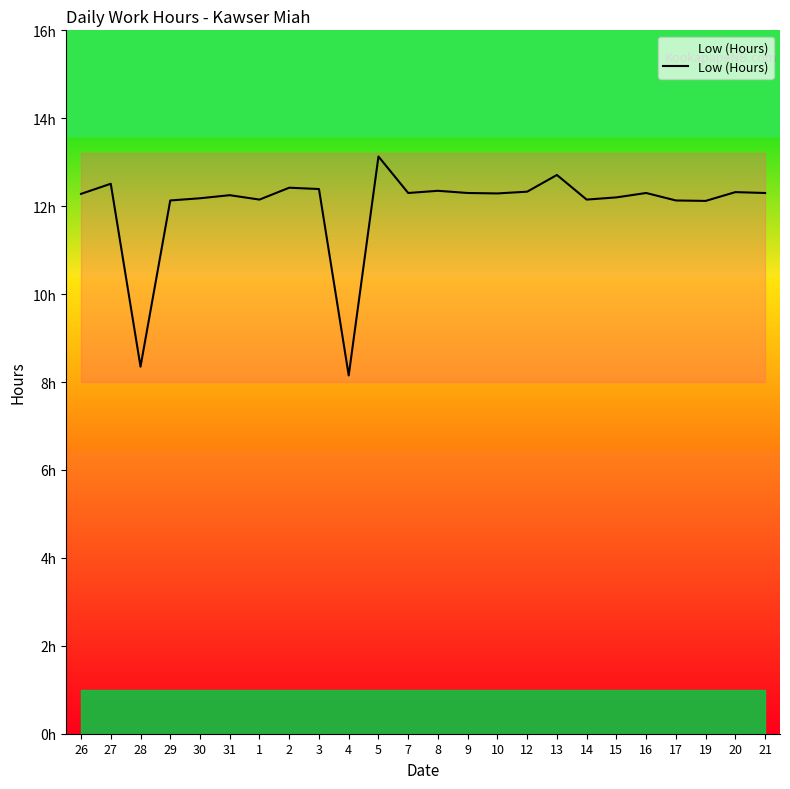

Between 20 and 17, which is larger?

20